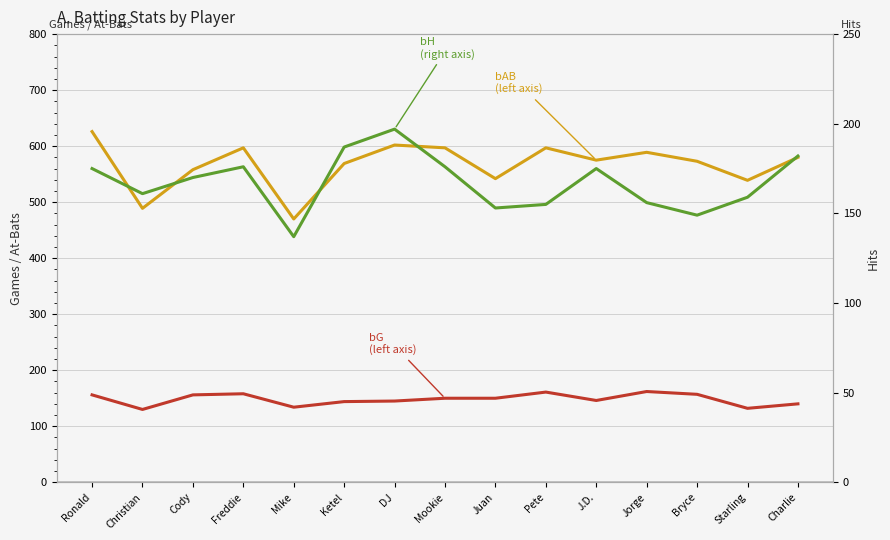

True or false: bAB (left axis) and bG (left axis) intersect in this chart.

False